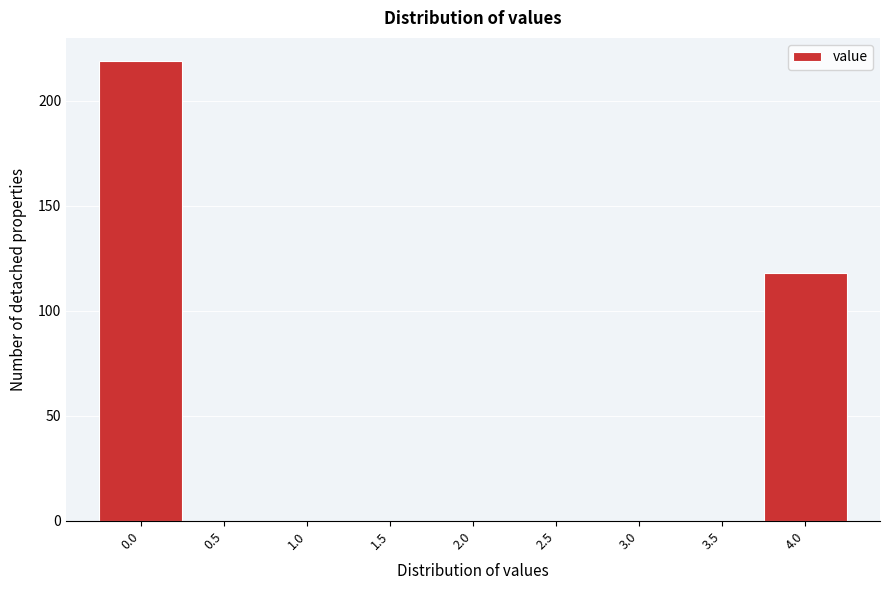

Reading left to right, transcribe all the data shown in this chart.

0.0=219	0.5=0	1.0=0	1.5=0	2.0=0	2.5=0	3.0=0	3.5=0	4.0=118